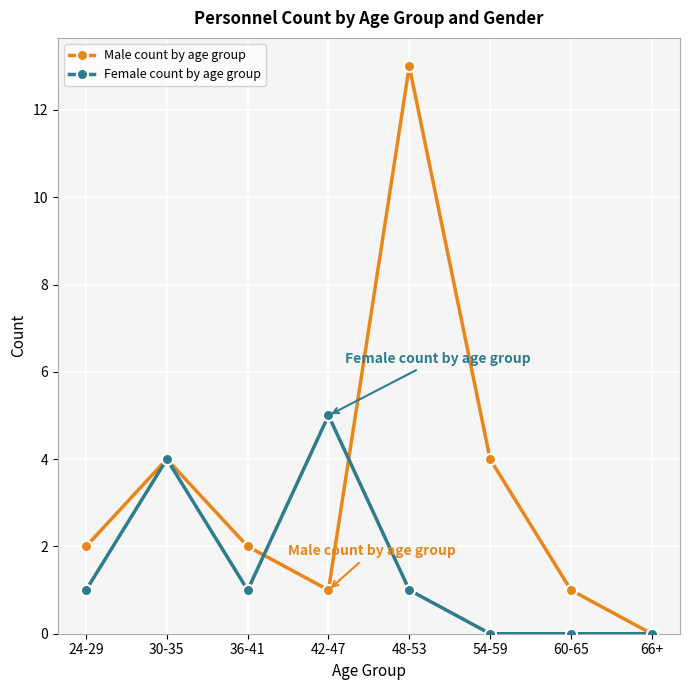

Rank the series by their average value, from lowest to highest.

Female count by age group, Male count by age group